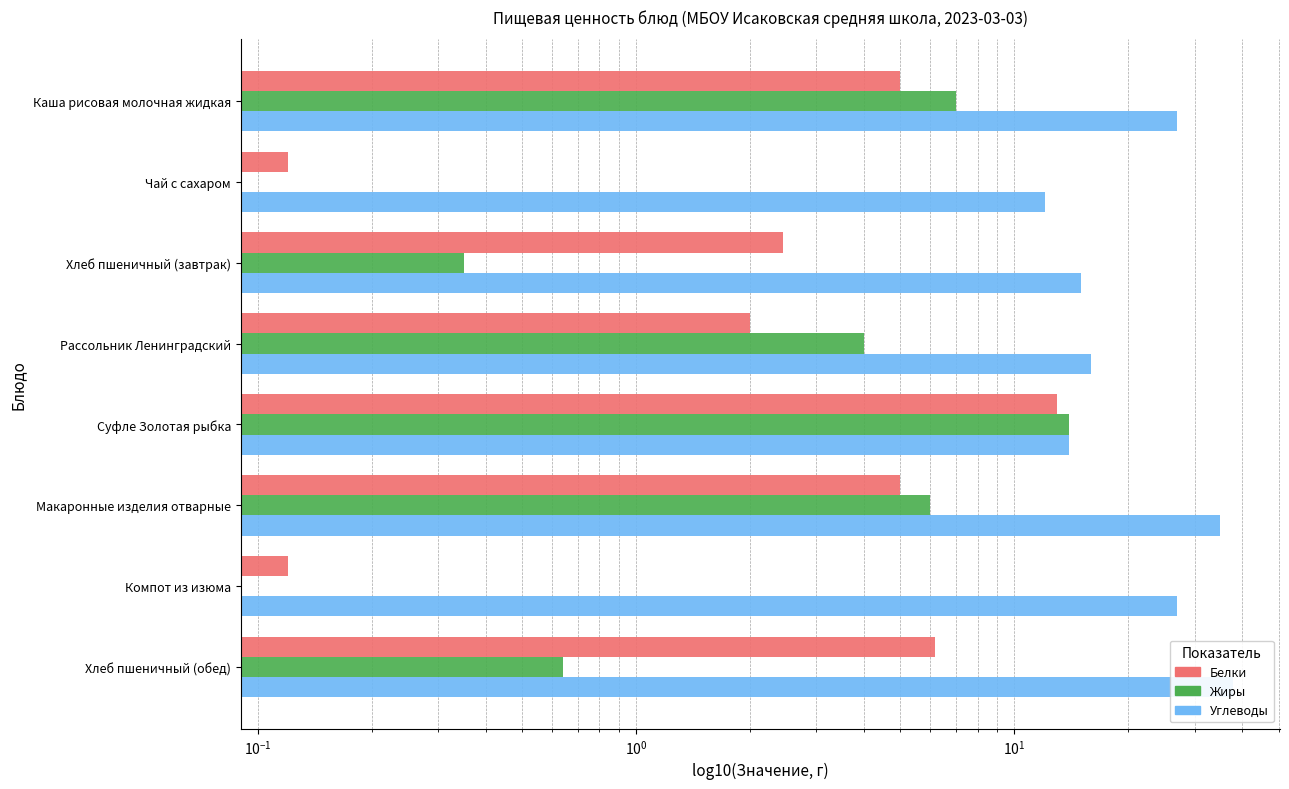

At how many categories does at least one series exceed 22?

4